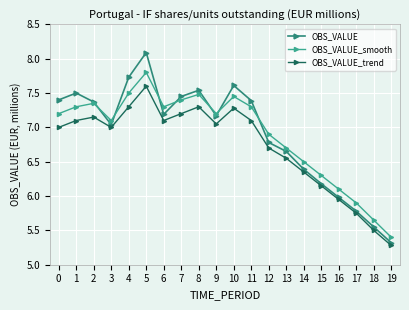

Is the value of OBS_VALUE_smooth at 5 greater than the value of OBS_VALUE_trend at 3?

Yes